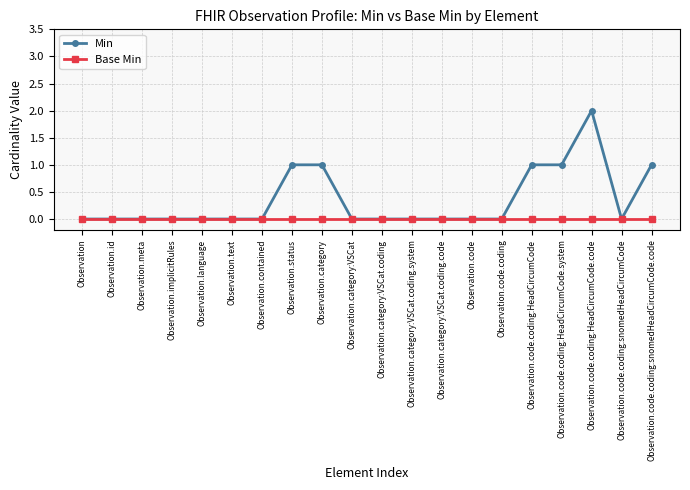

Which series has the largest total across all categories?

Min